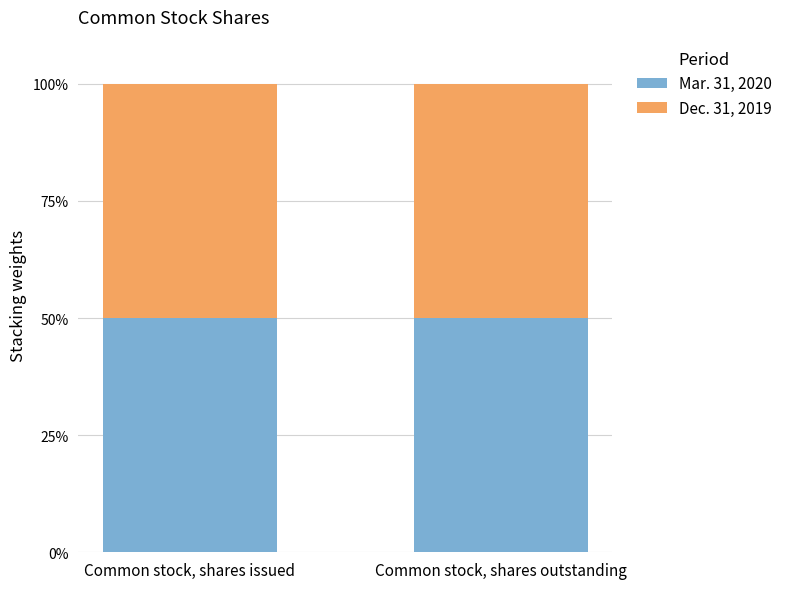

What is the total value across all series at Common stock, shares issued?

100.0